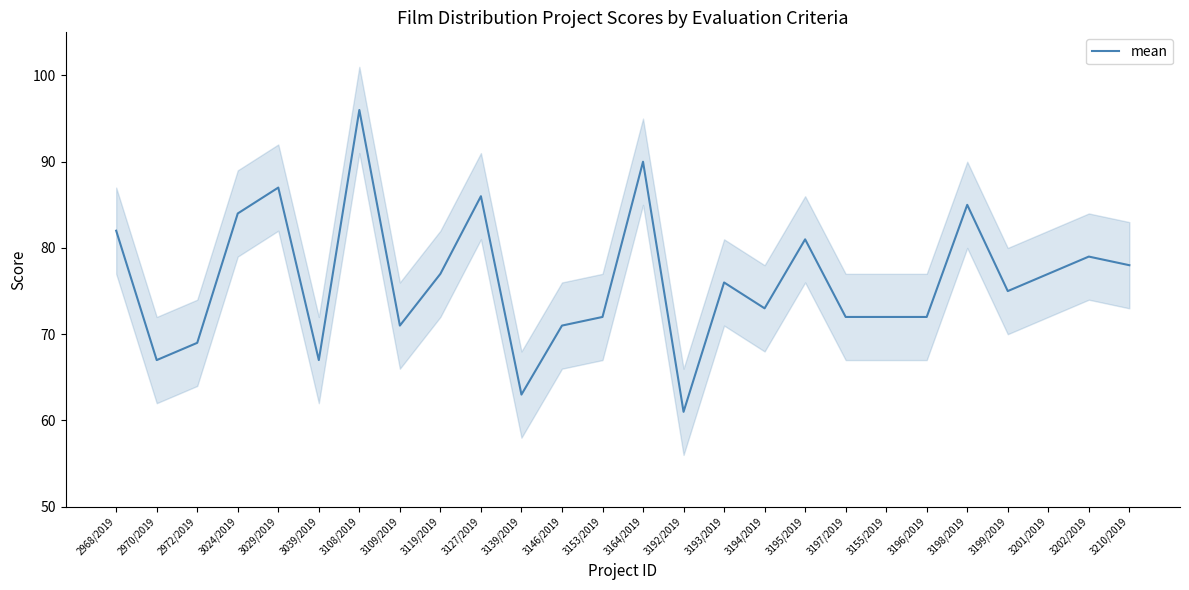

Does the chart display data point markers on the line(s)?

No